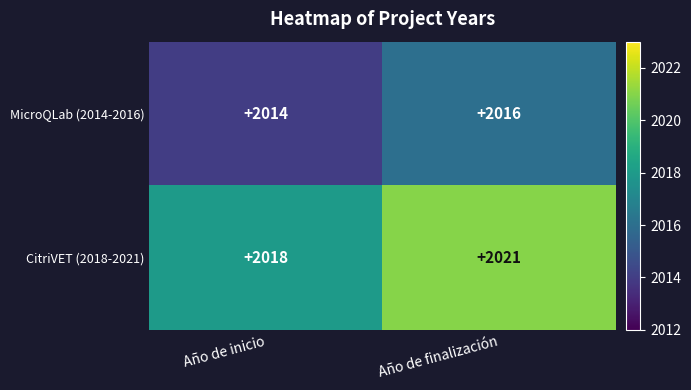

Which label corresponds to the smallest value in the chart?

Año de inicio